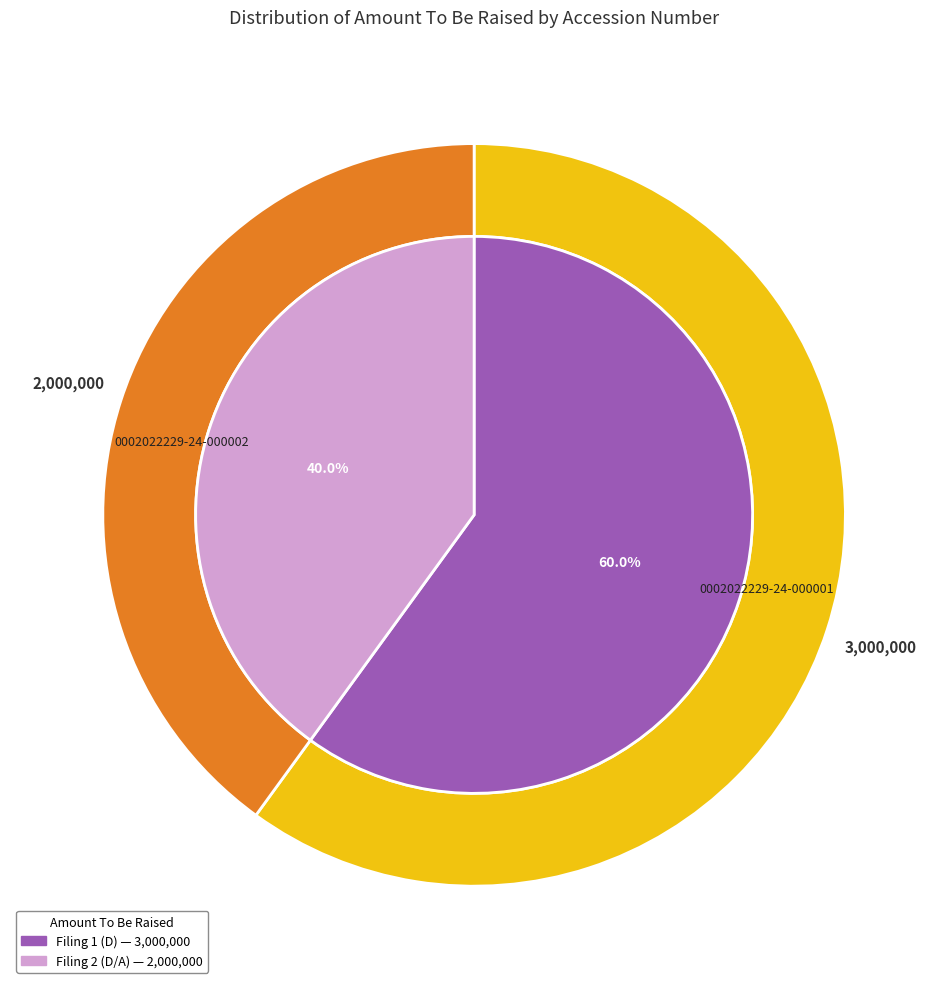

To the nearest percent, what is the difference between the largest and smallest slice percentages?

20%